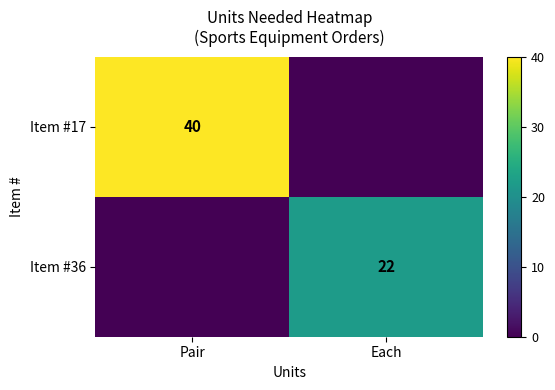

What is the maximum value shown in the chart?

40